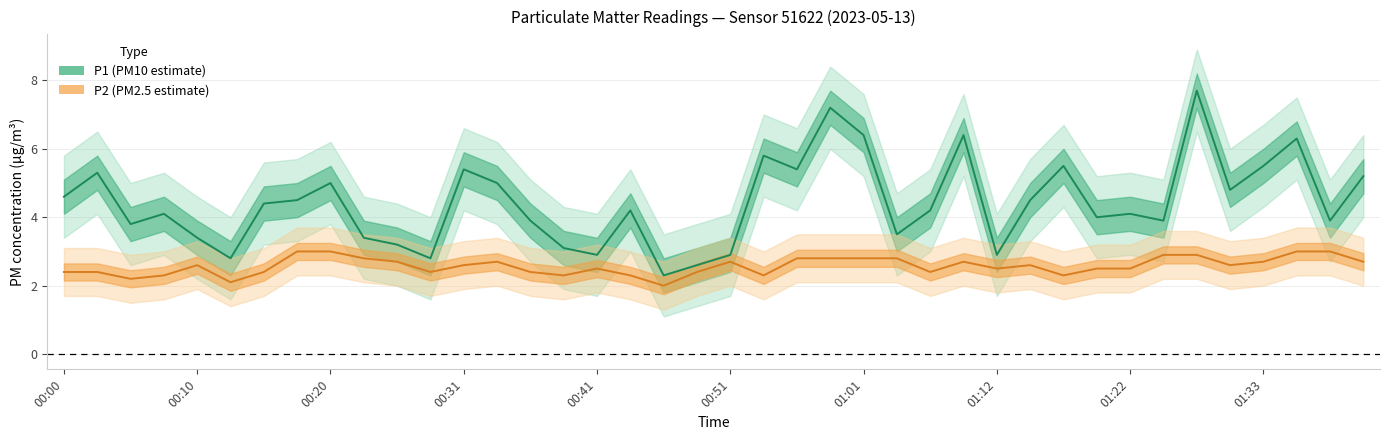

Rank the series at 34 from lowest to highest value.

P2, P1